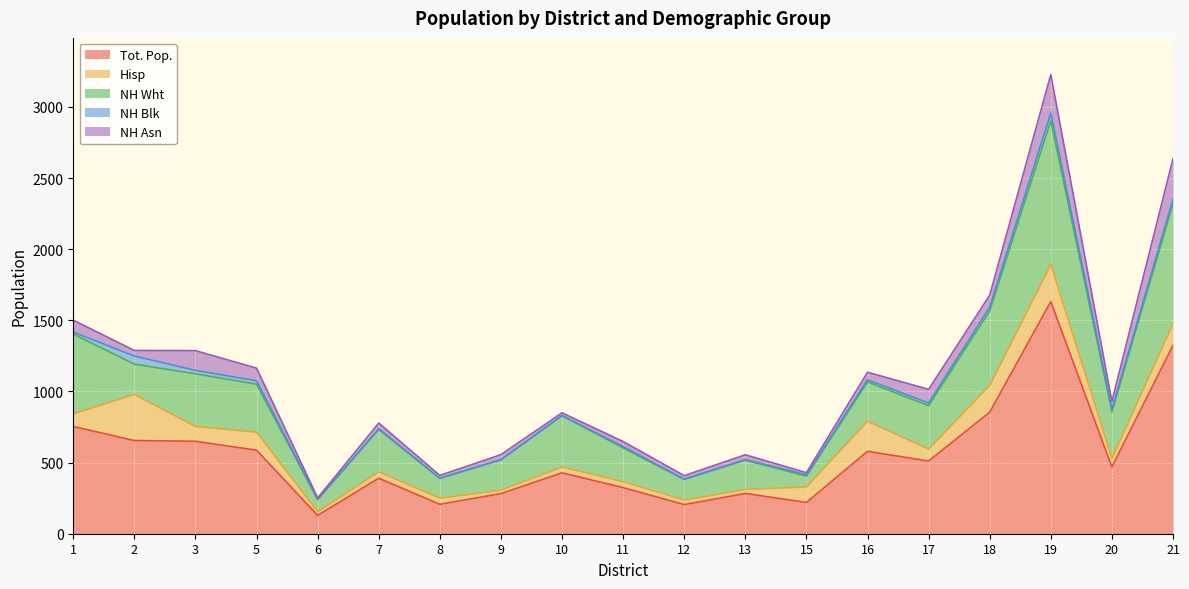

How many data points in NH Asn are above 40?

9